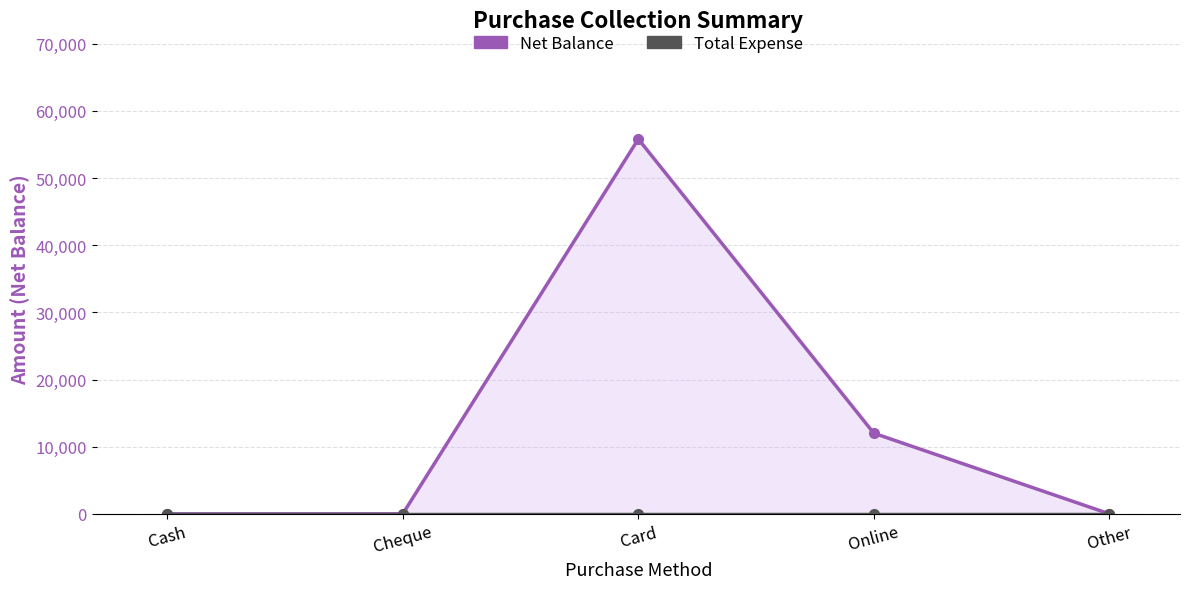

Which has a higher value, Other or Card?

Card